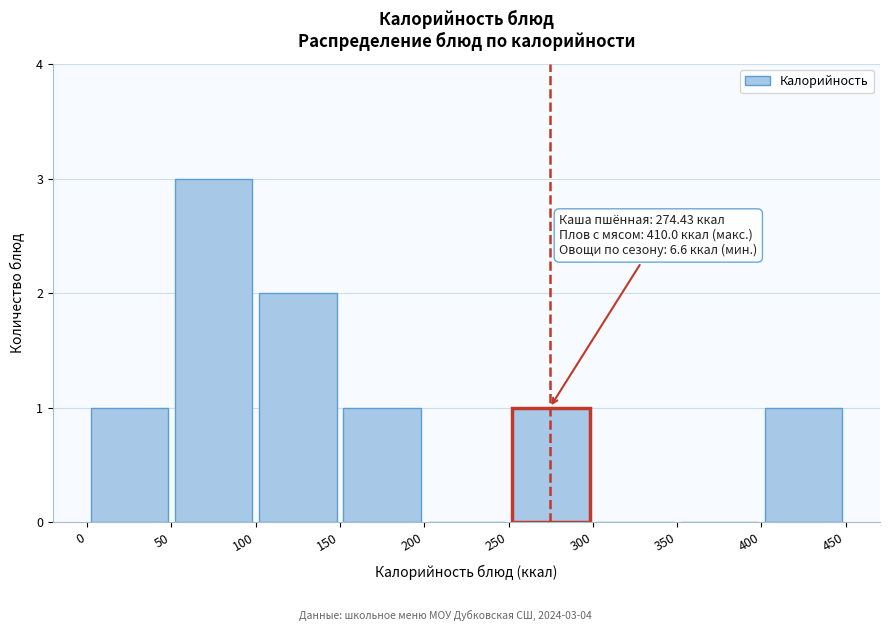

Over which range of the x-axis is the bar tallest?

50 to 100